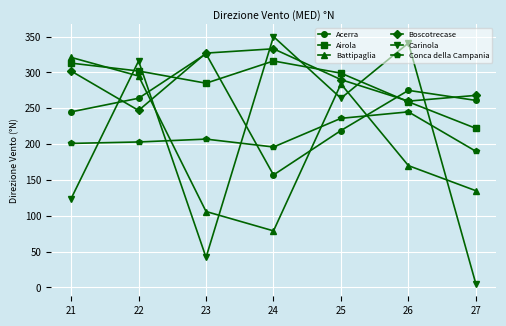

What is the highest value of the Airola series?

316